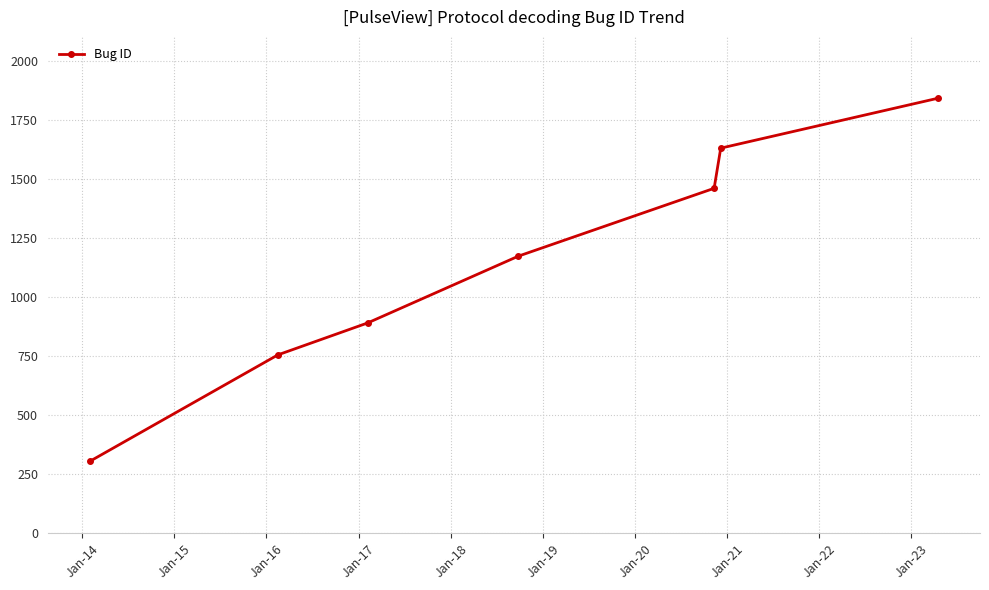

How many data points are less than 1172?

3